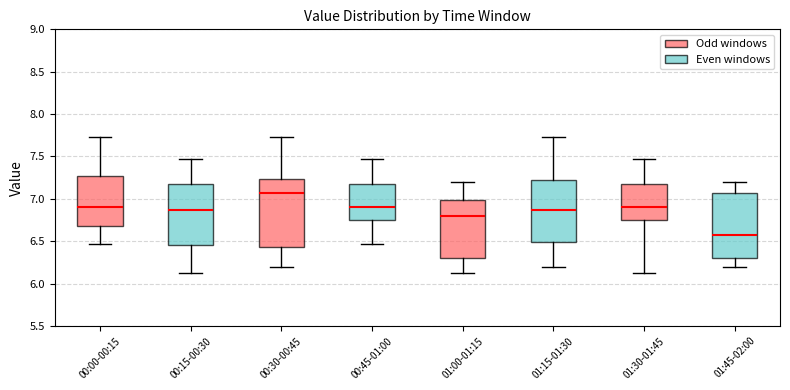

Which box has the lowest median line?

01:45-02:00